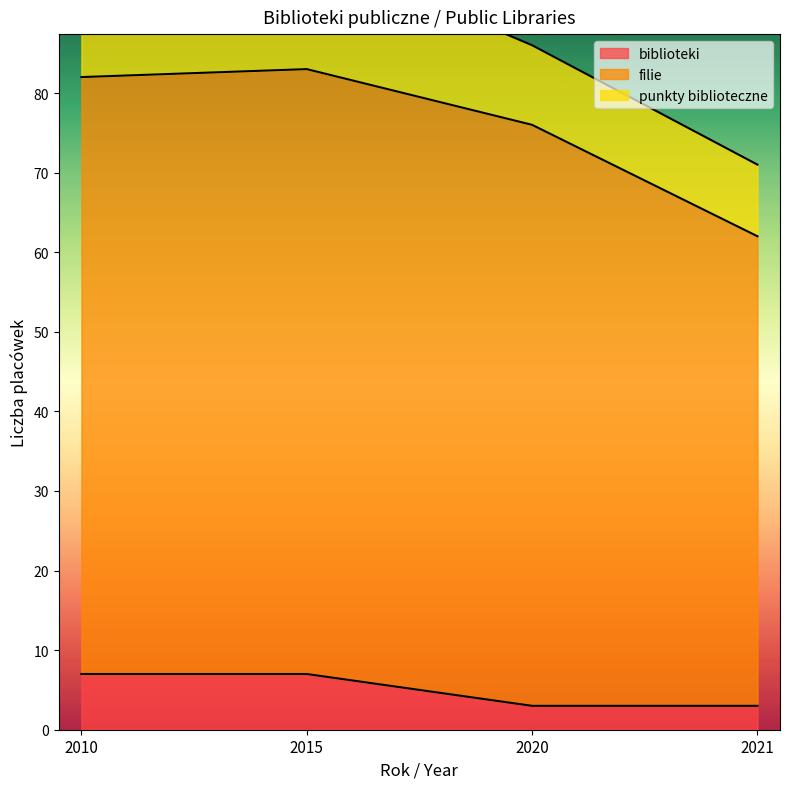

Which label corresponds to the largest value in the chart?

2015